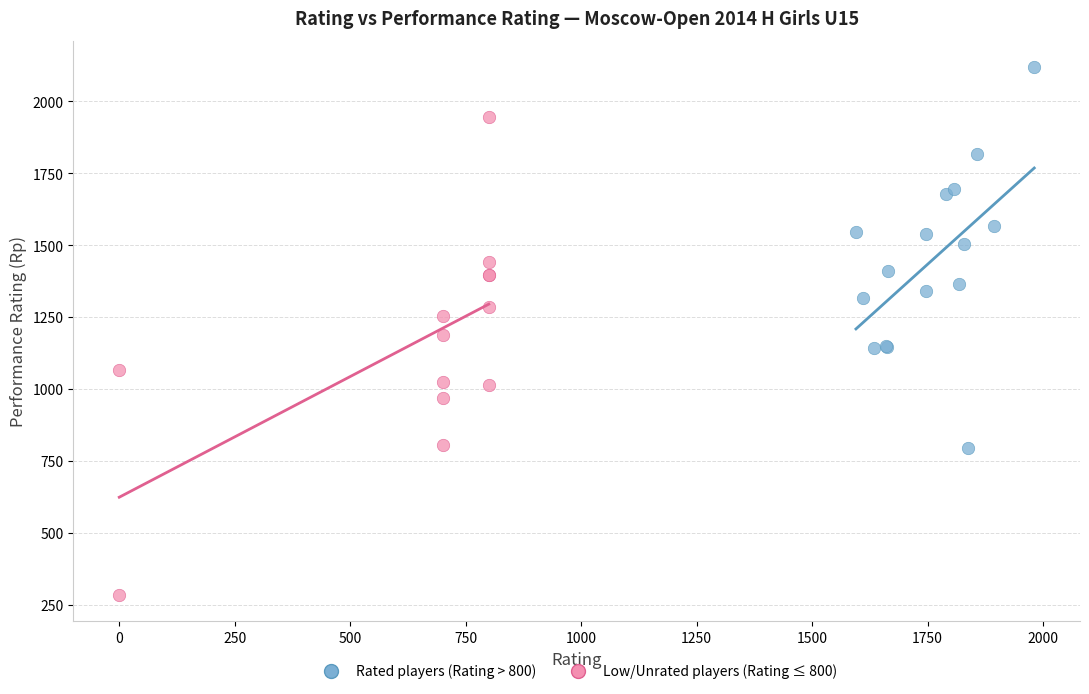

What are all the series names shown in the legend?

Rated players (Rating > 800), Low/Unrated players (Rating ≤ 800)